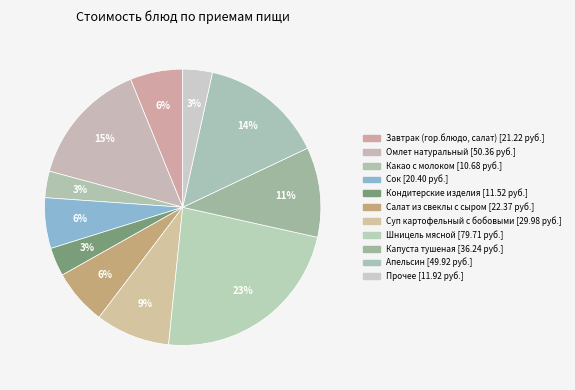

How many slices are in this pie chart?

11